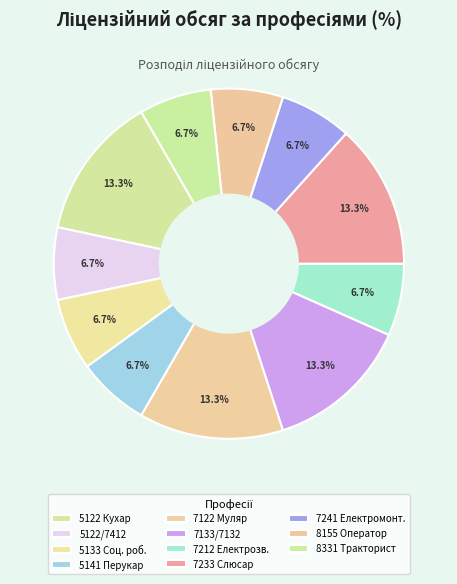

How many segments does this pie chart have?

11